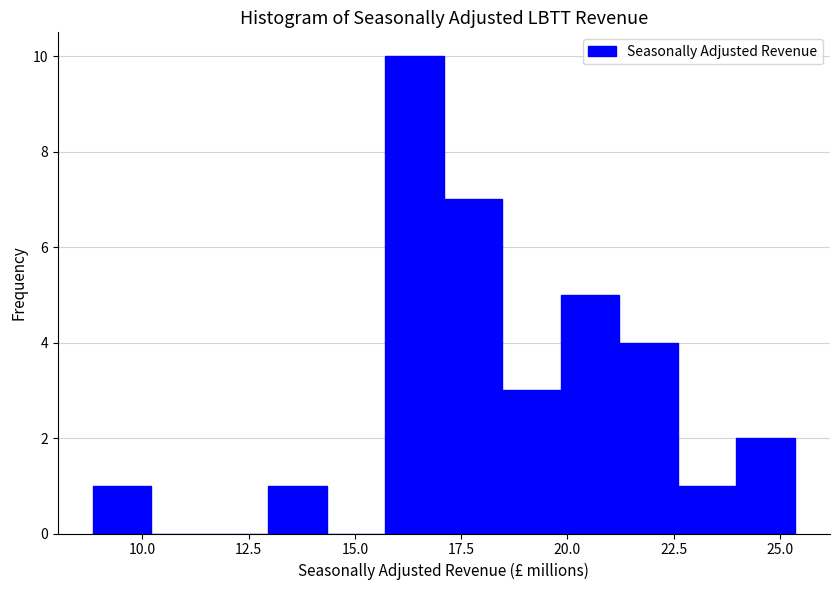

Read against the x-axis, roughly where is the centre of the tallest bar?

16.5